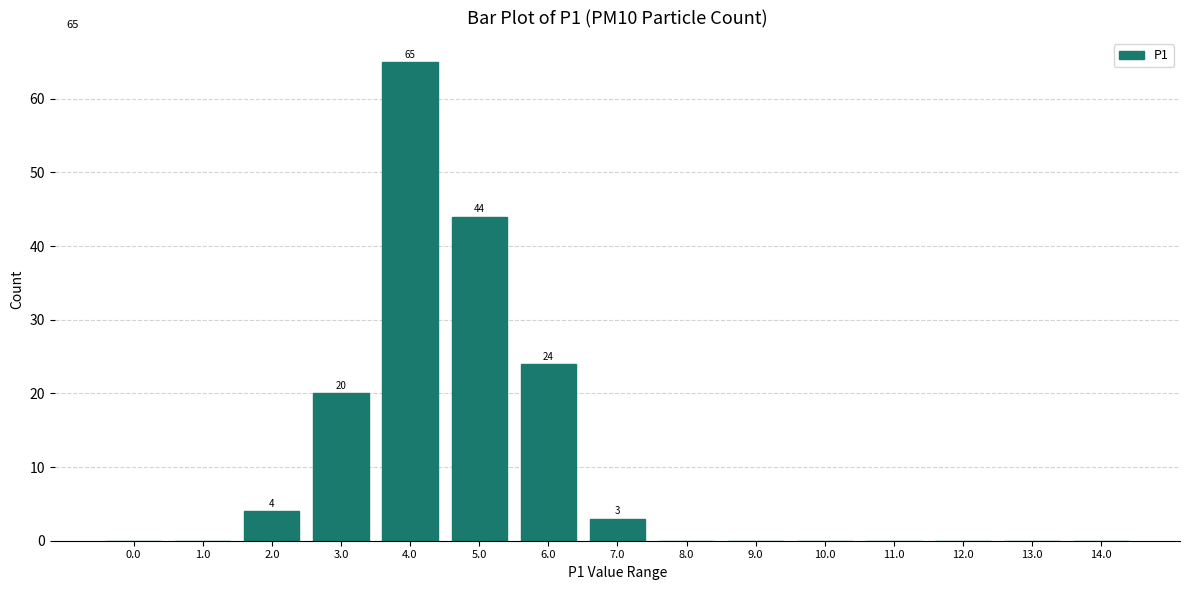

Reading right to left, what are all the values shown in this chart?

14.0=0	13.0=0	12.0=0	11.0=0	10.0=0	9.0=0	8.0=0	7.0=3	6.0=24	5.0=44	4.0=65	3.0=20	2.0=4	1.0=0	0.0=0